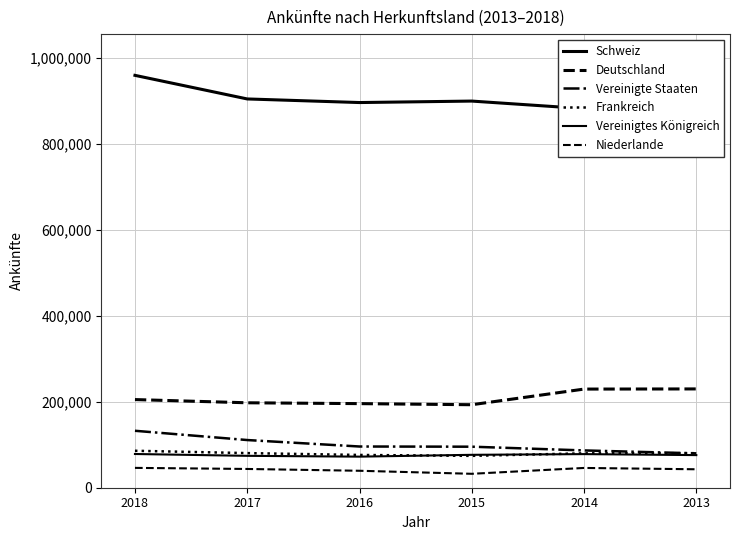

At which category does Deutschland reach its first local valley?

2015